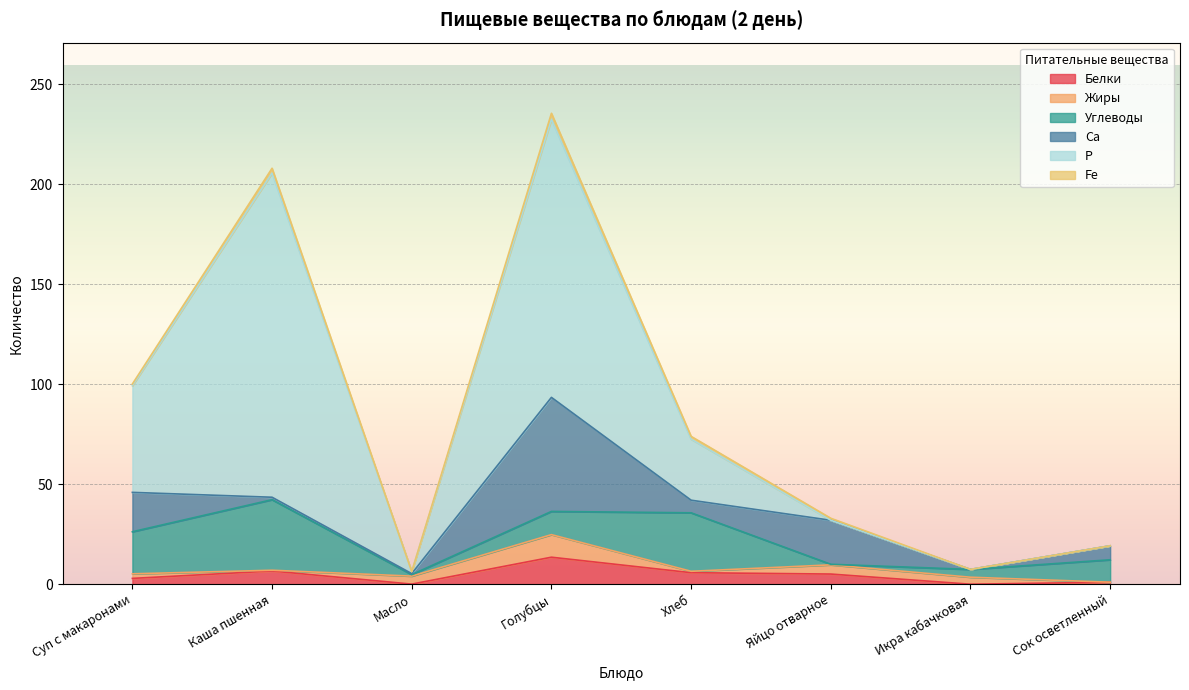

What are all the series names shown in the legend?

Белки, Жиры, Углеводы, Са, Р, Fe